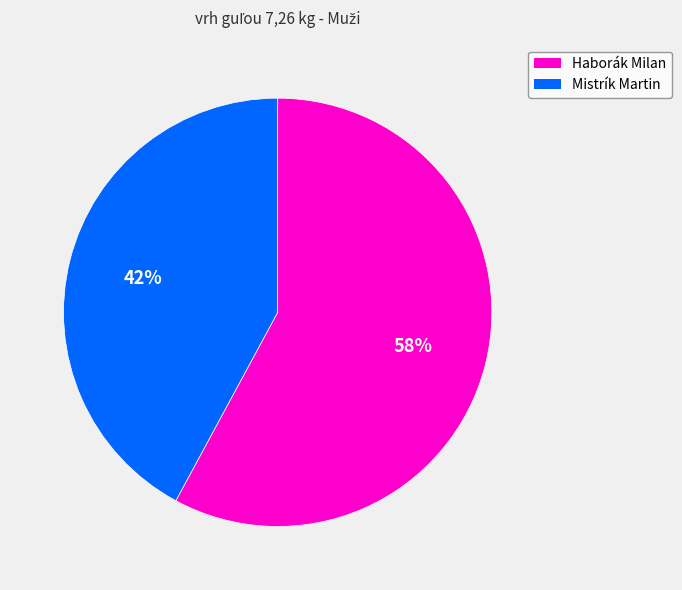

What is the largest slice in the pie chart?

Haborák Milan